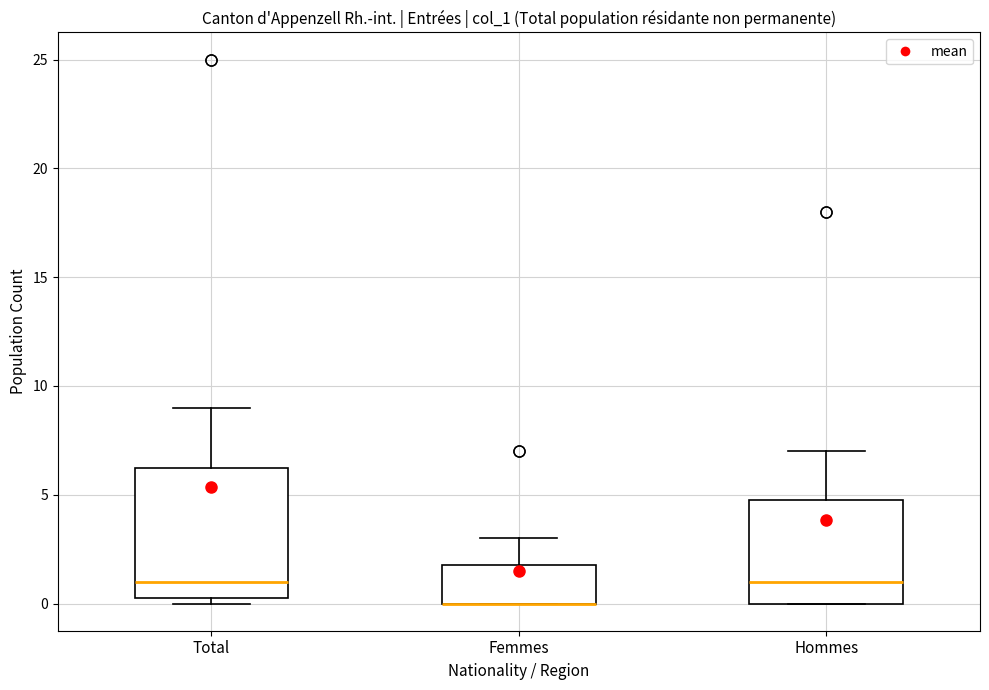

Which box is the tallest, from its lower edge to its upper edge?

Total